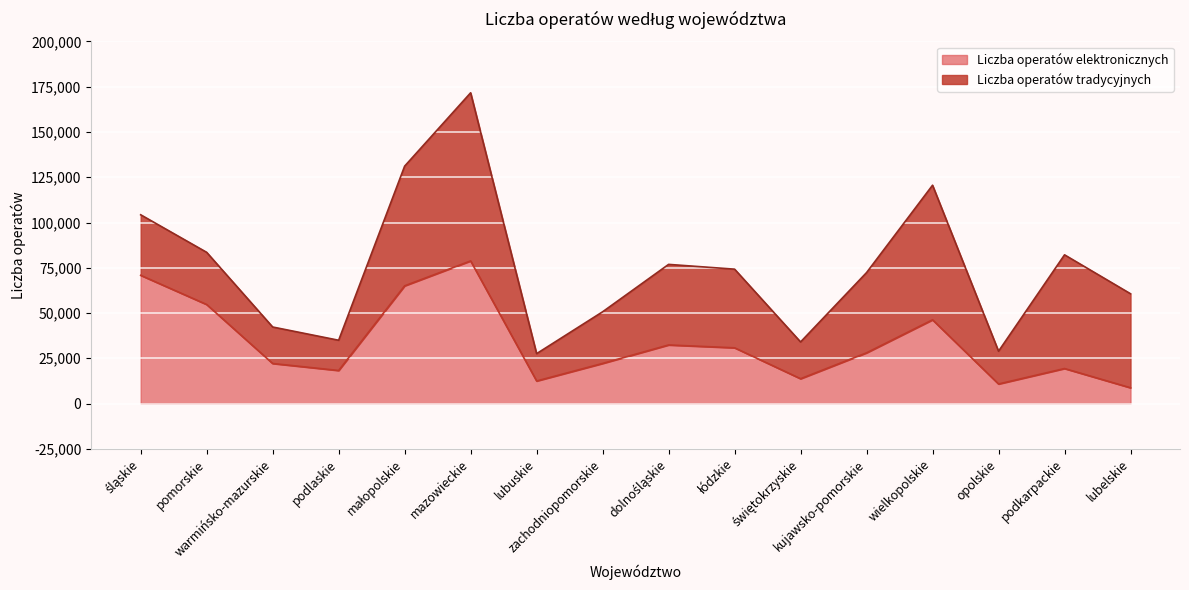

List the labels in order of value, smallest first.

lubelskie, opolskie, lubuskie, świętokrzyskie, podlaskie, podkarpackie, warmińsko-mazurskie, zachodniopomorskie, kujawsko-pomorskie, łódzkie, dolnośląskie, wielkopolskie, pomorskie, małopolskie, śląskie, mazowieckie